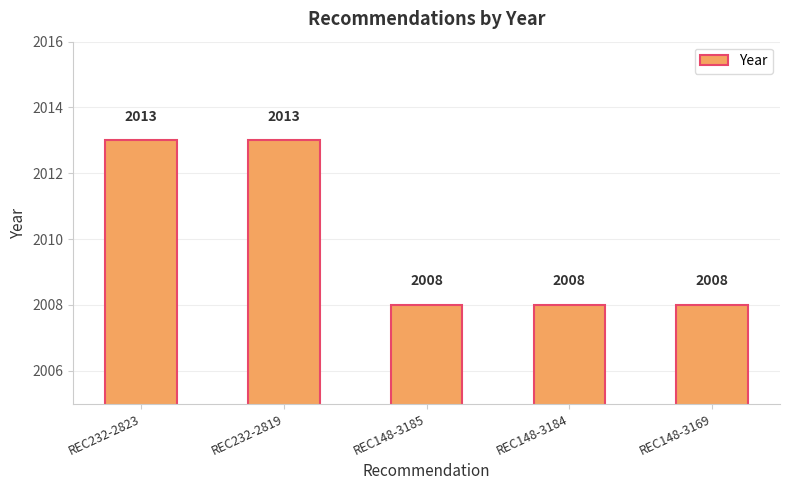

What is the change in value from REC232-2819 to REC148-3184?

-5